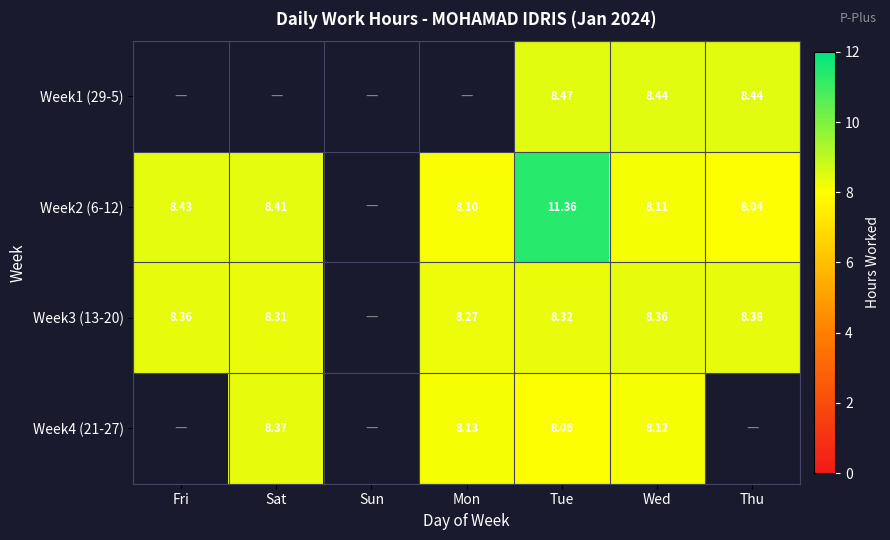

The Week2 (6-12) series shows 11.4 at Tue. True or false?

True